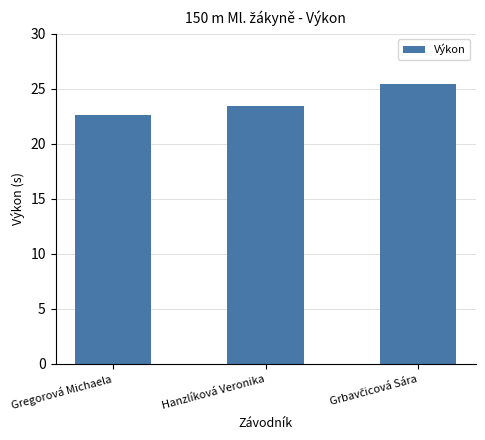

Between Gregorová Michaela and Hanzlíková Veronika, which is larger?

Hanzlíková Veronika